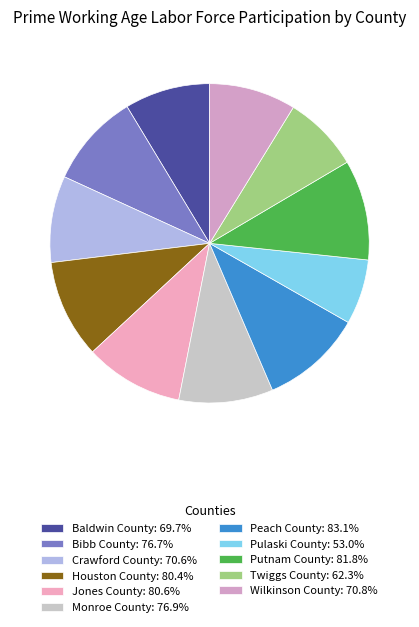

Is it true that Baldwin County is 1% of the pie?

False